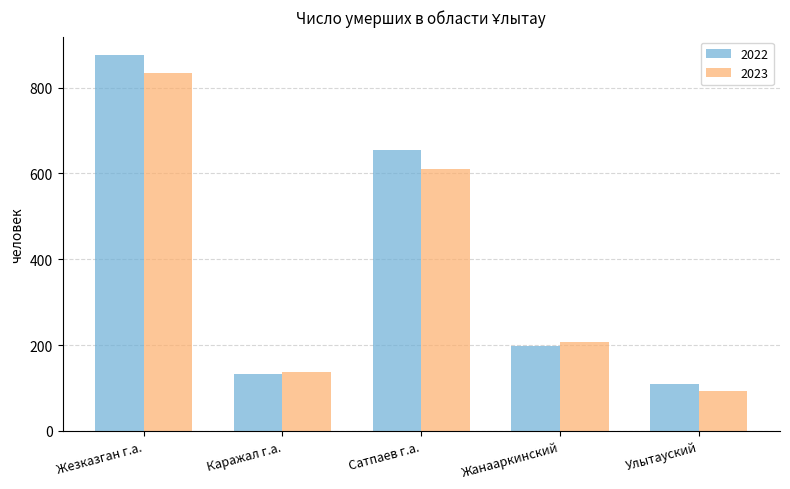

Which series has the largest range (max minus min)?

2022